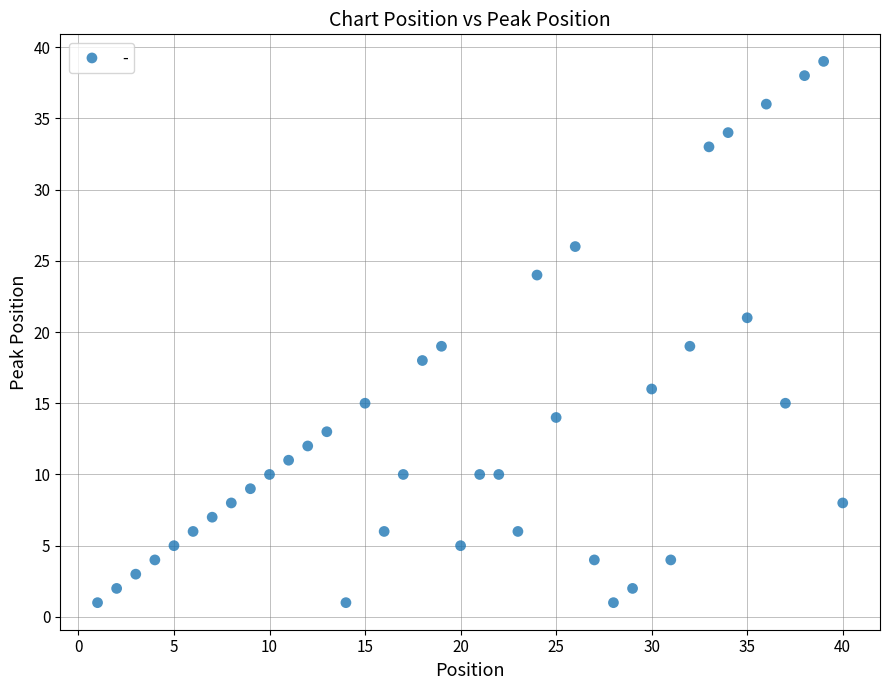

What is the range of X values (max minus min)?

39